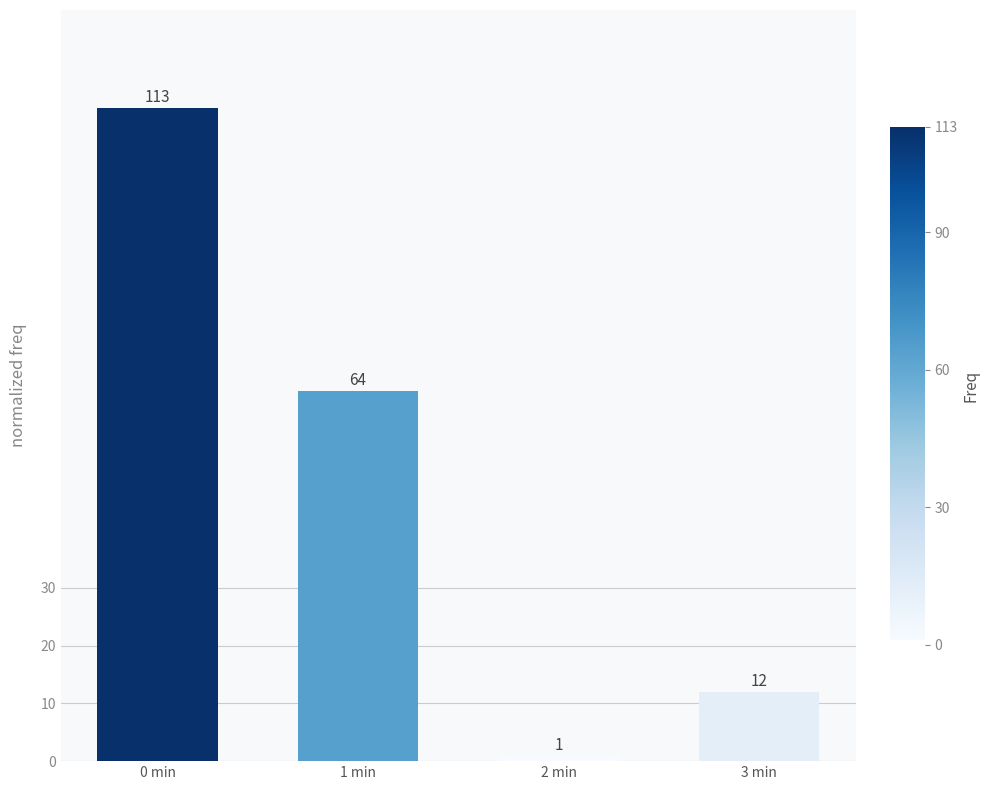

The value at 2 min is 1. True or false?

True